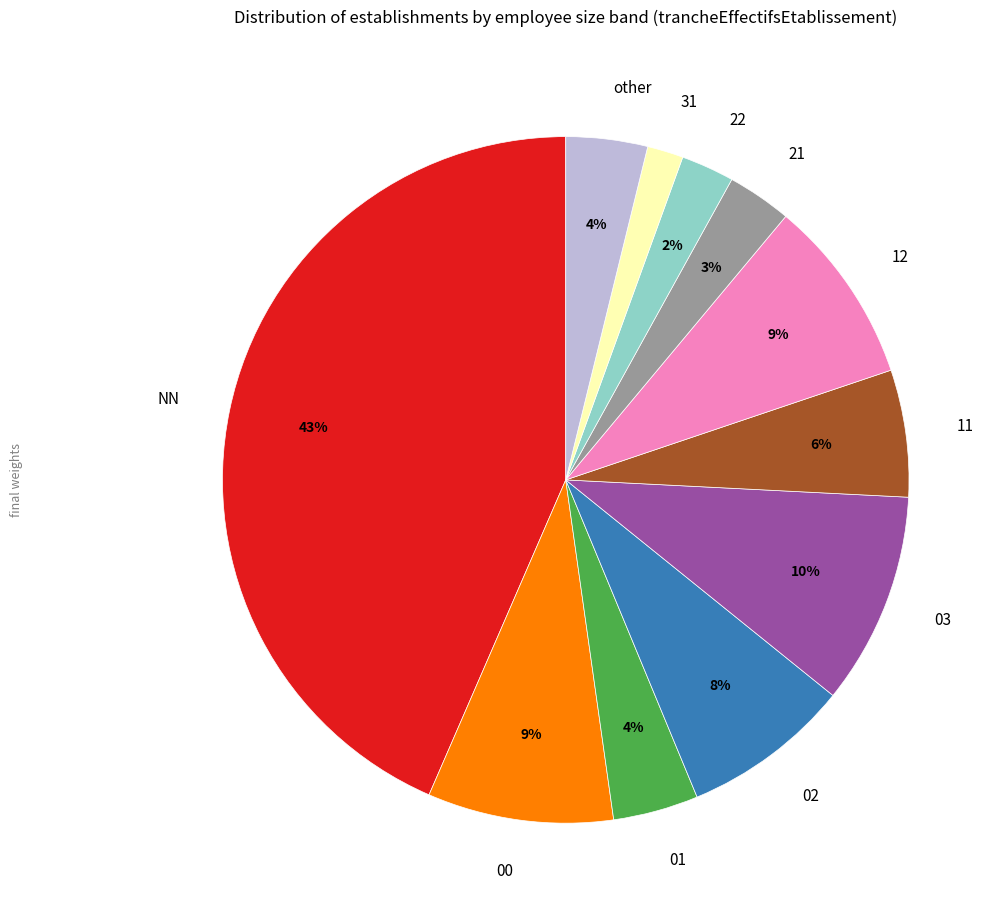

Approximately how many times larger is the value at 11 compared to 01?

1.5